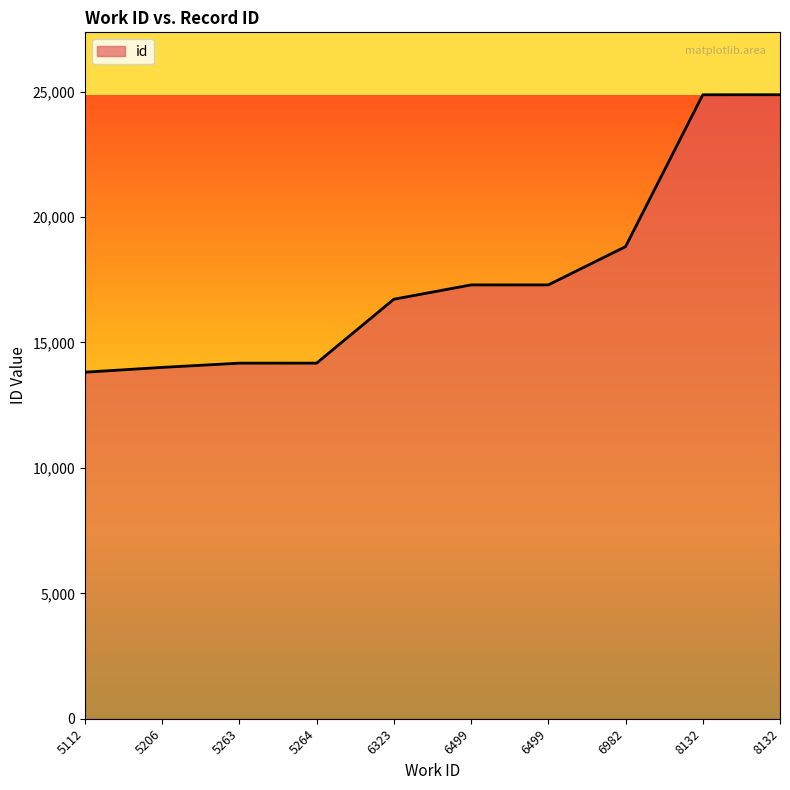

Does the chart have visible grid lines?

No